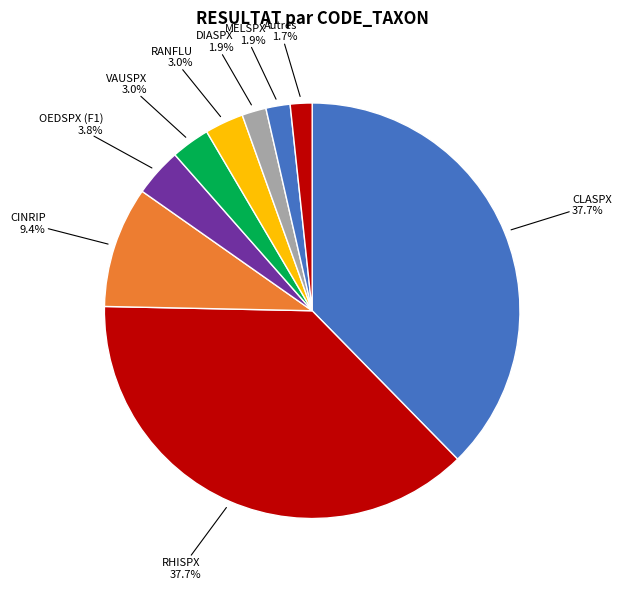

To the nearest percent, what is the combined percentage of OEDSPX (F1) and VAUSPX?

7%